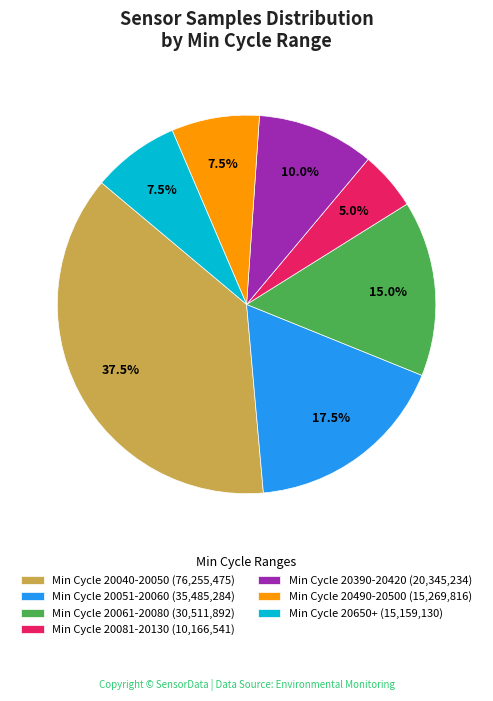

Combined, what portion of the pie is Min Cycle 20490-20500 (15,269,816) and Min Cycle 20650+ (15,159,130)?

15.0%